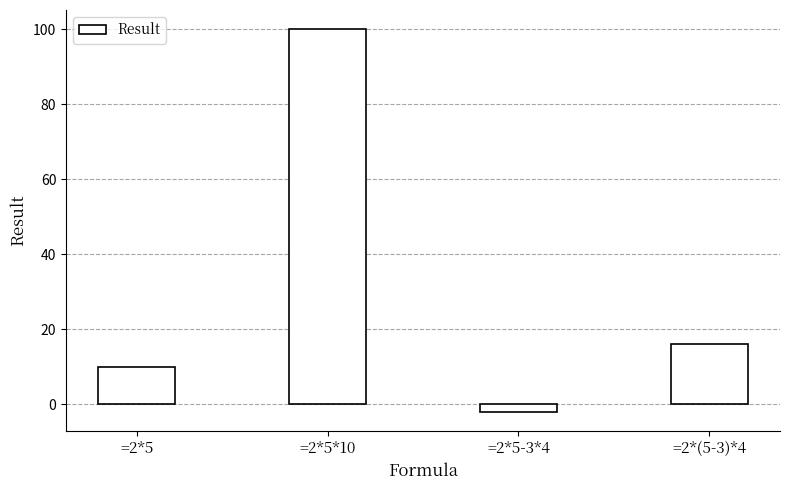

What is the difference between the maximum and minimum values?

102